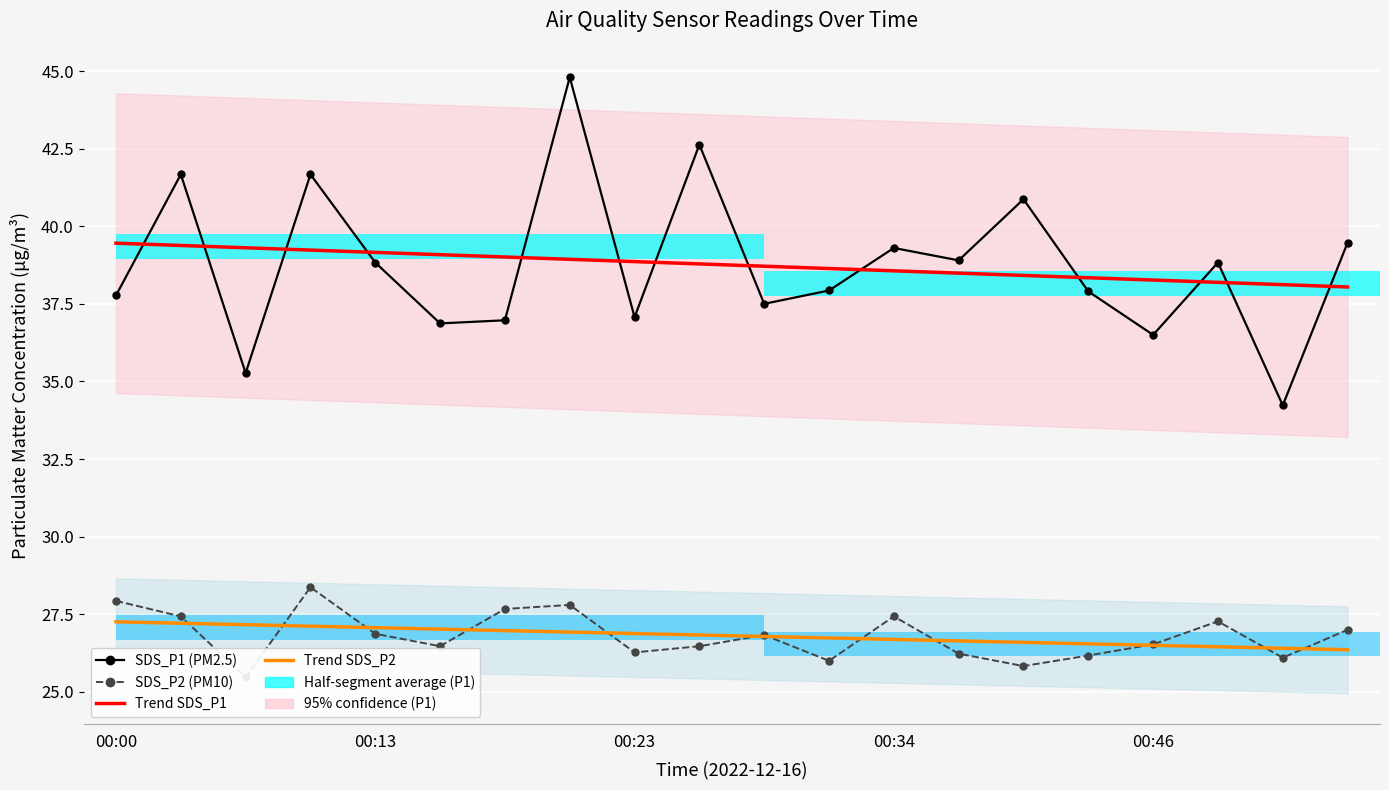

The value of Trend SDS_P1 at 10 is 38.7. True or false?

True